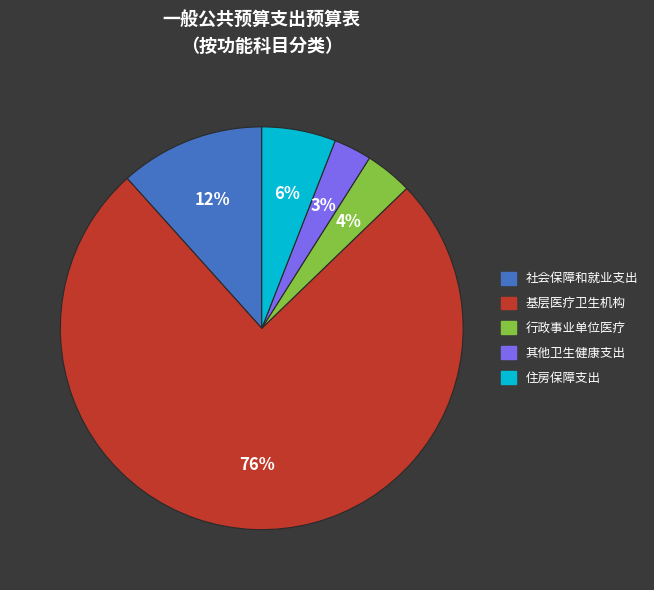

Does any single category account for the majority?

Yes